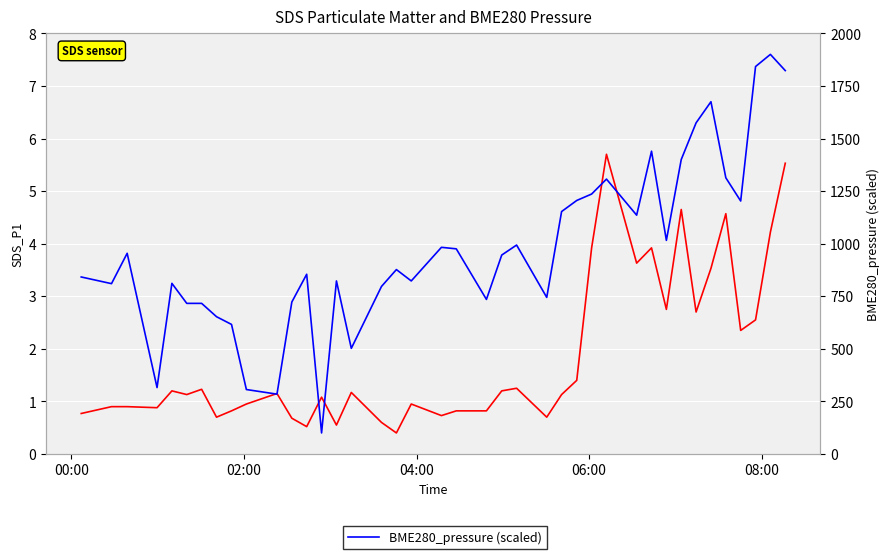

How many values in the SDS_P1 series are below 1?

17